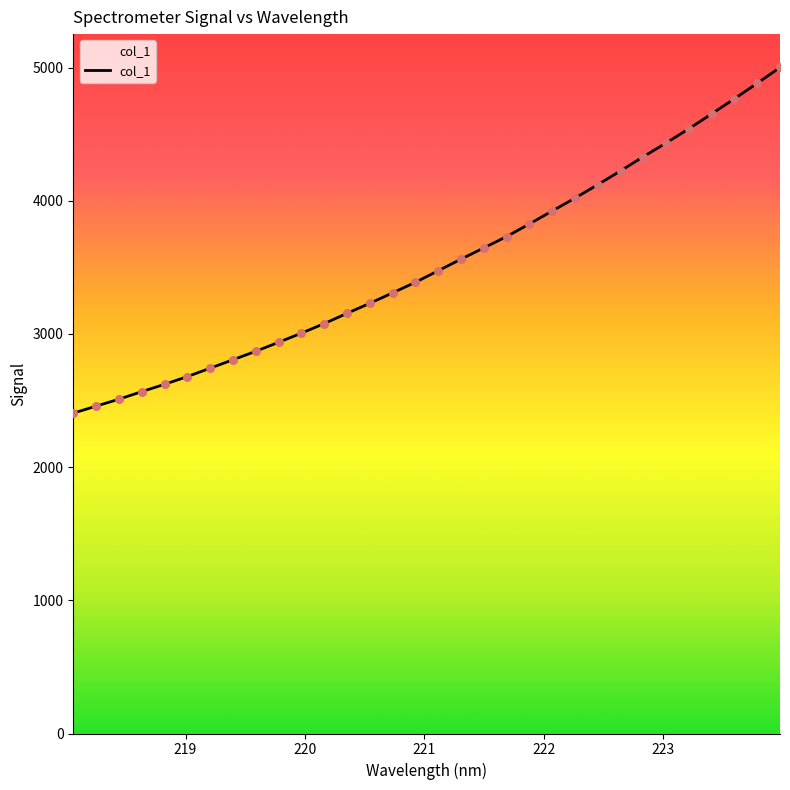

What is the minimum value shown in the chart?

2405.5